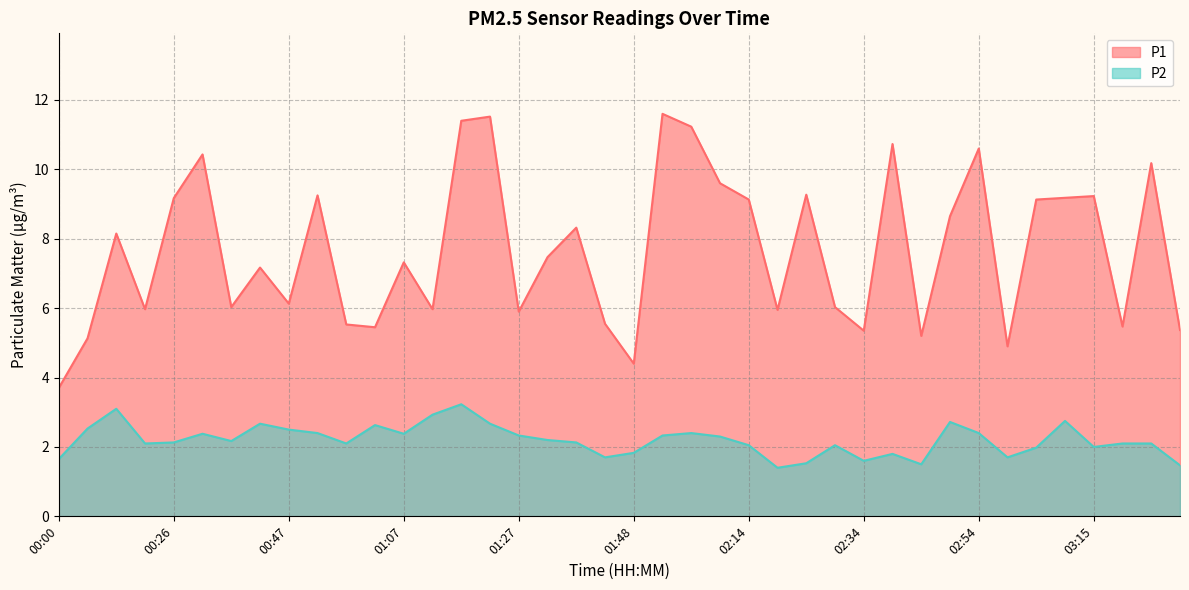

Rank the series by their average value, from lowest to highest.

P2, P1